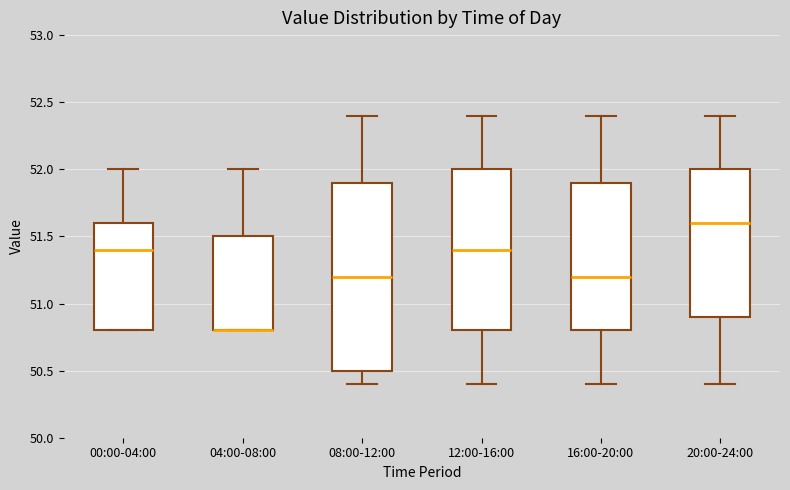

Which box is the tallest, from its lower edge to its upper edge?

08:00-12:00